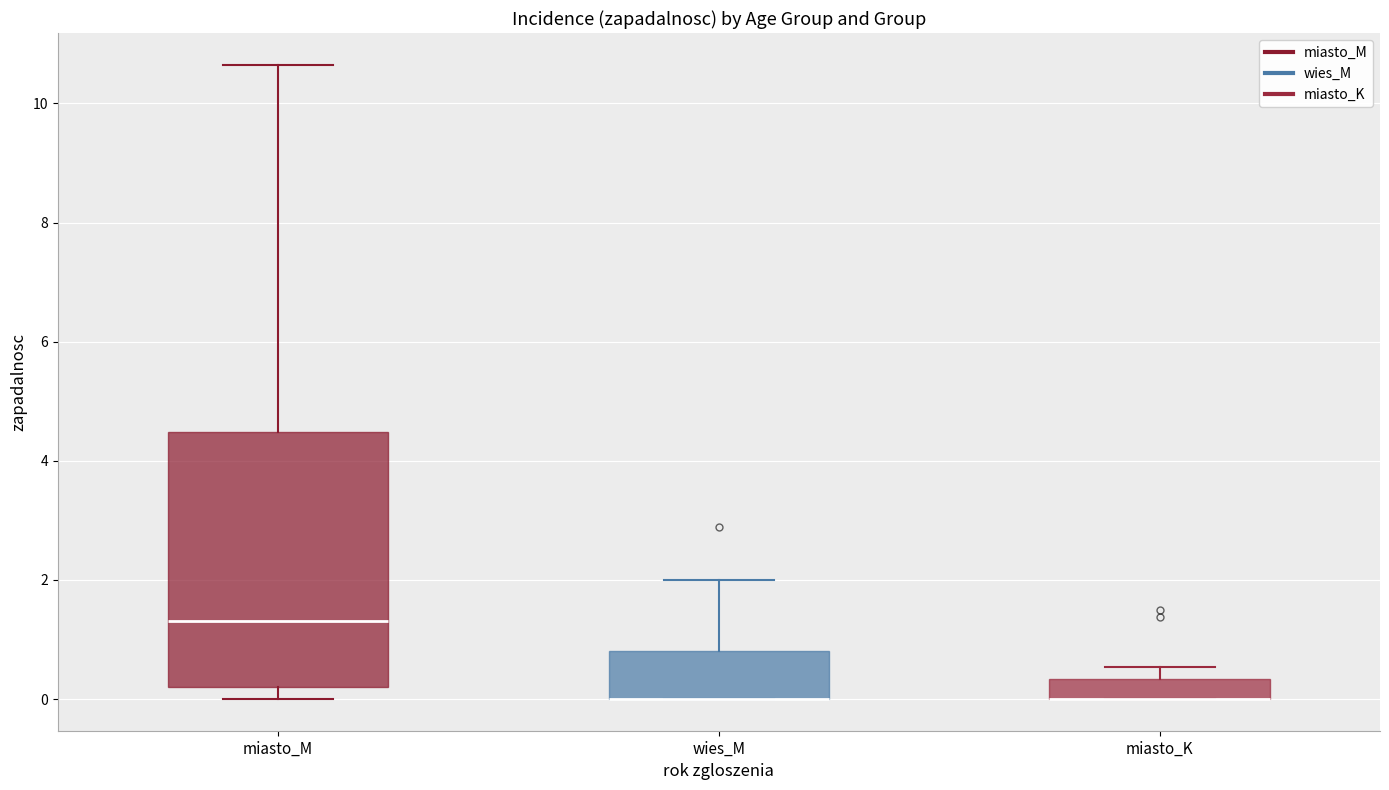

Reading left to right, transcribe this box plot: for each box, give where its median line is, the range the box spans, and where its two whiskers end, as read against the y-axis. The values are not printed on the chart, so give them approximately, as read against the axis.

miasto_M: median 1.4, box 0.2 to 4.4, whiskers 0.0 to 10.6
wies_M: median 0.0 (drawn on the box's lower edge), box 0.0 to 0.8, whiskers 0.0 to 2.0
miasto_K: median 0.0 (drawn on the box's lower edge), box 0.0 to 0.4, whiskers 0.0 to 0.6